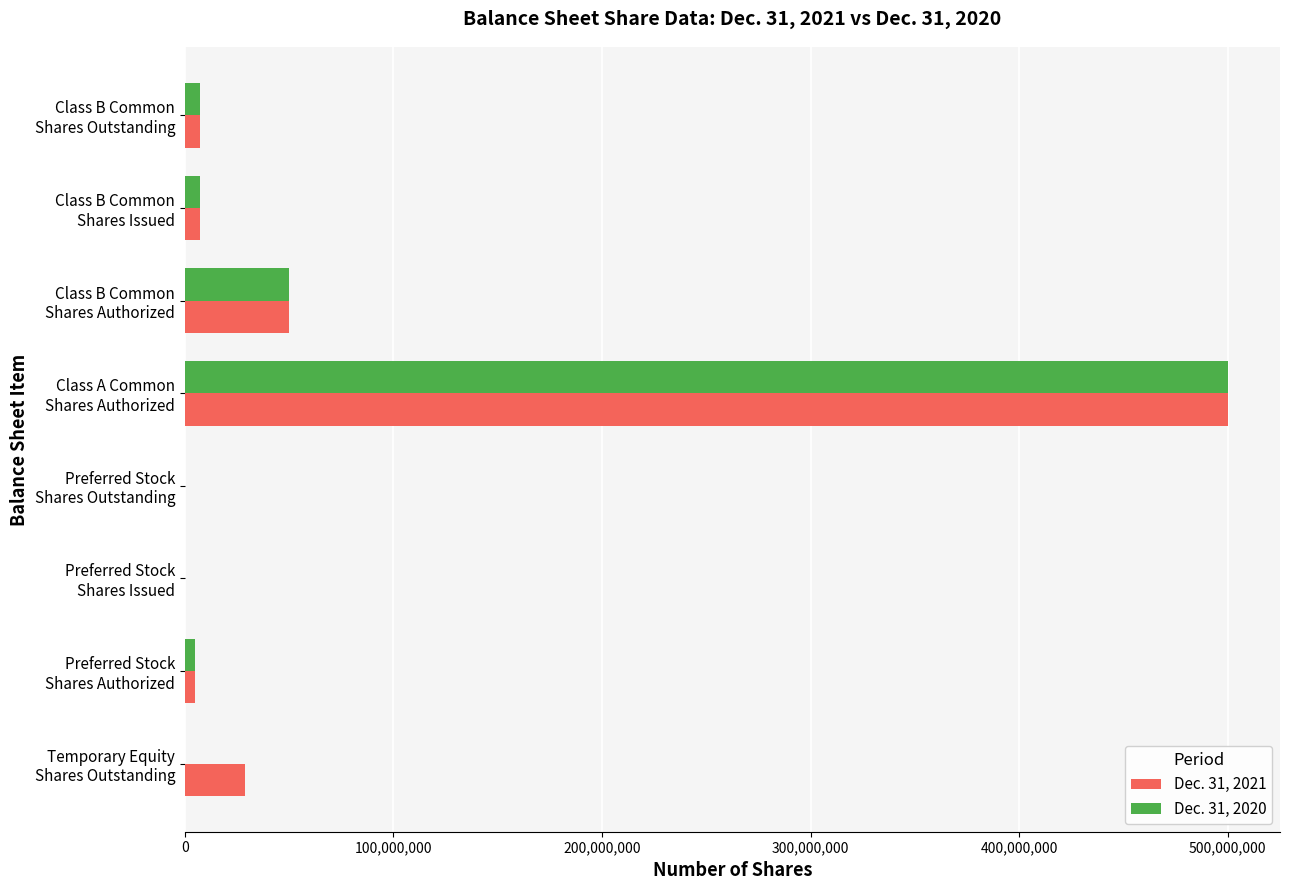

What is the greatest value displayed?

500000000